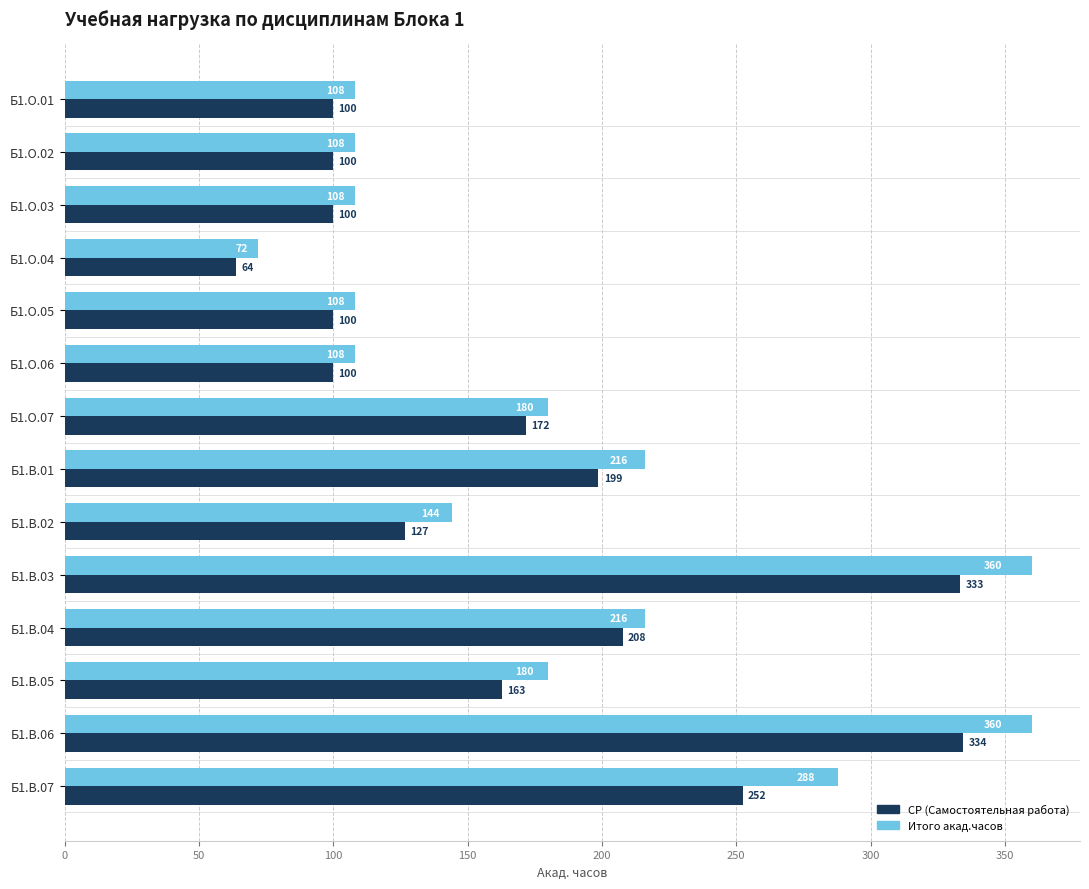

What are all the series names shown in the legend?

СР (Самостоятельная работа), Итого акад.часов